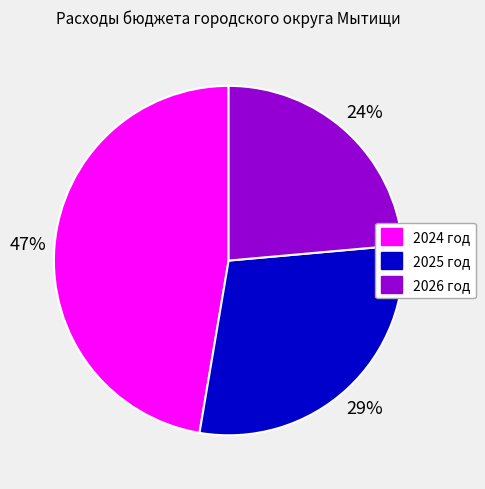

To the nearest percent, what portion does 2026 год represent?

24%